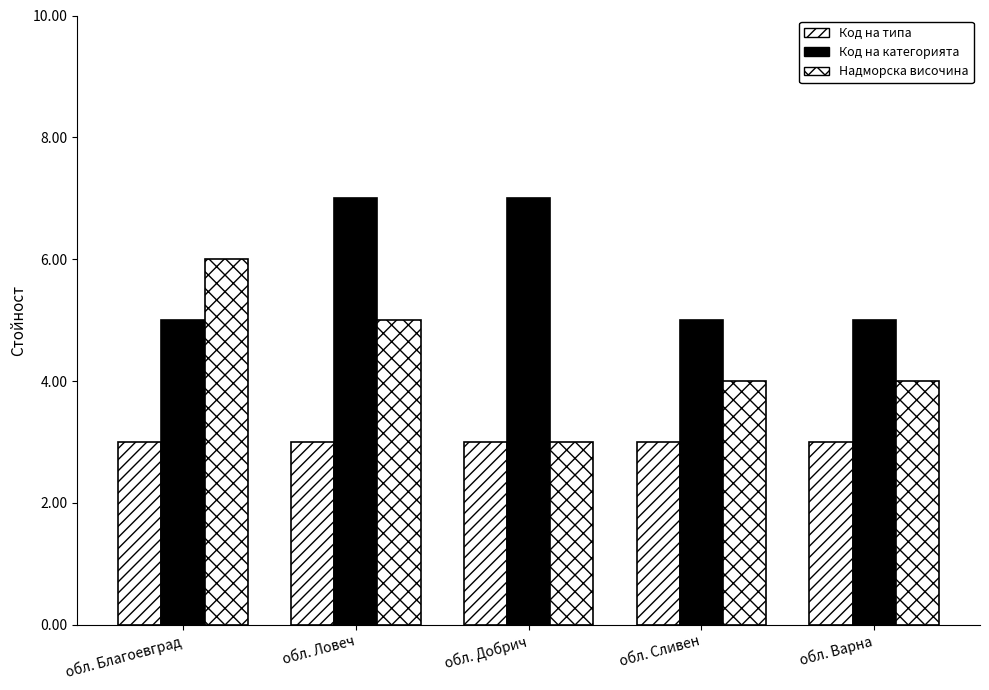

How many data points does each series have?

5